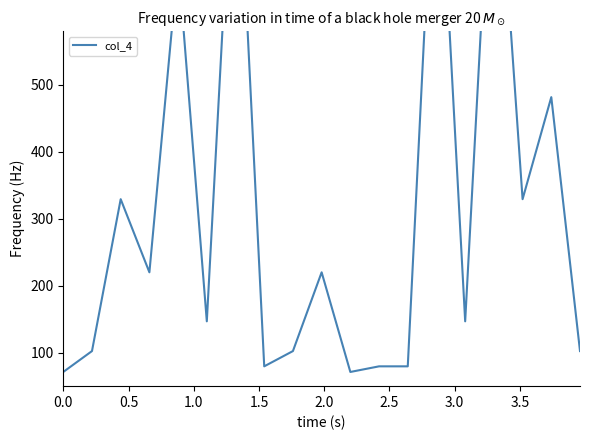

What is the maximum value shown in the chart?

944.8